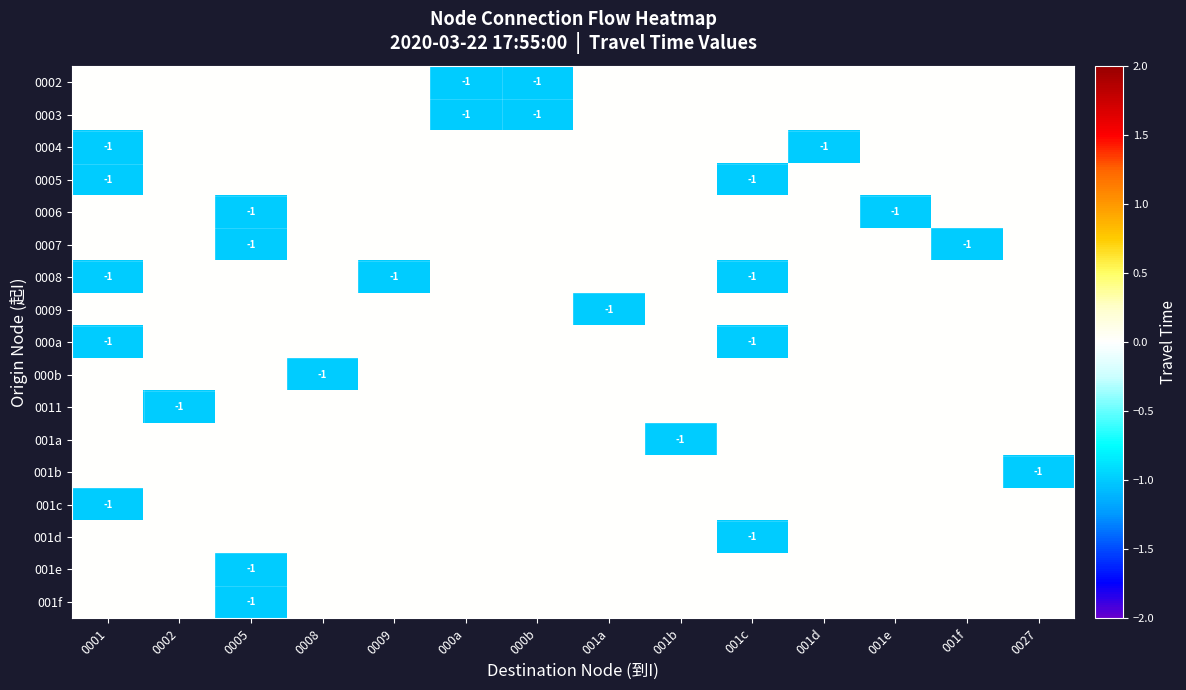

At 0008, list the series in order from smallest to largest.

000b, 0002, 0003, 0004, 0005, 0006, 0007, 0008, 0009, 000a, 0011, 001a, 001b, 001c, 001d, 001e, 001f